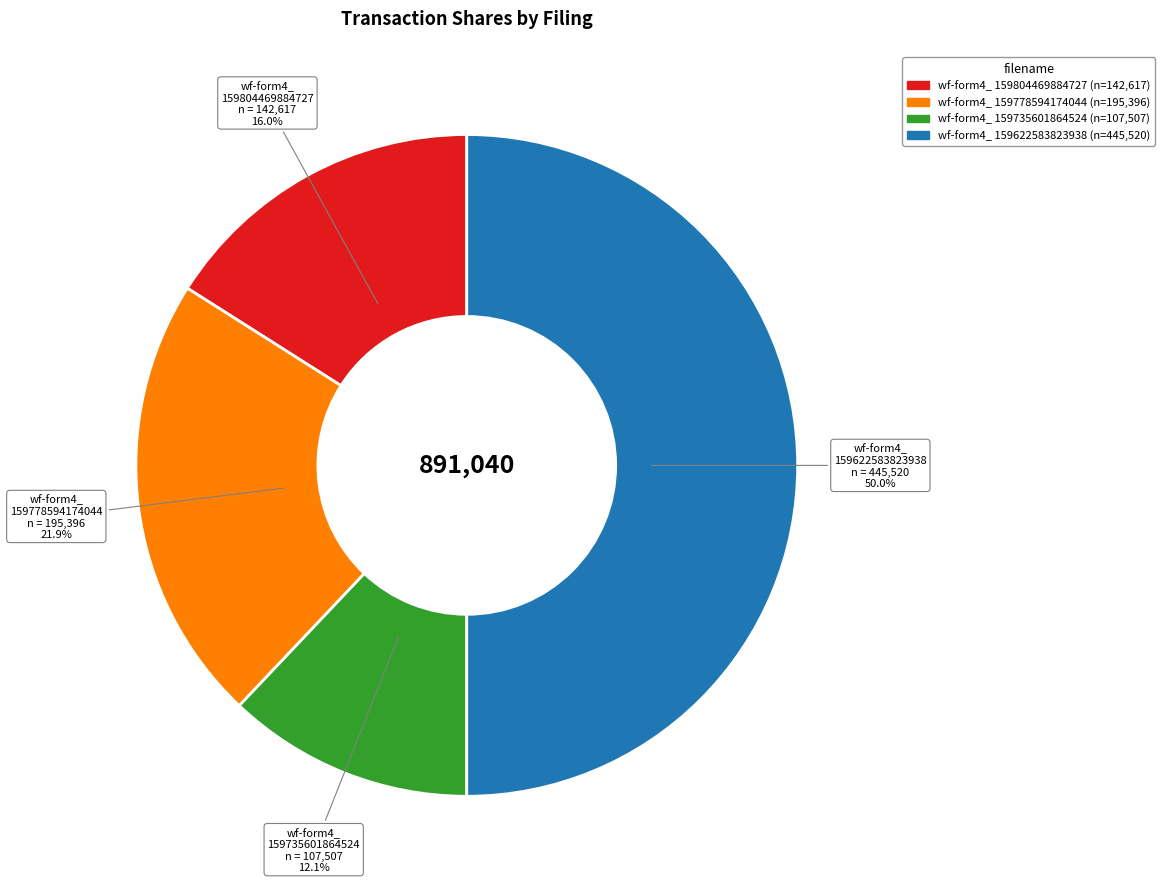

Which category has the biggest portion of the pie?

wf-form4_159622583823938.xml